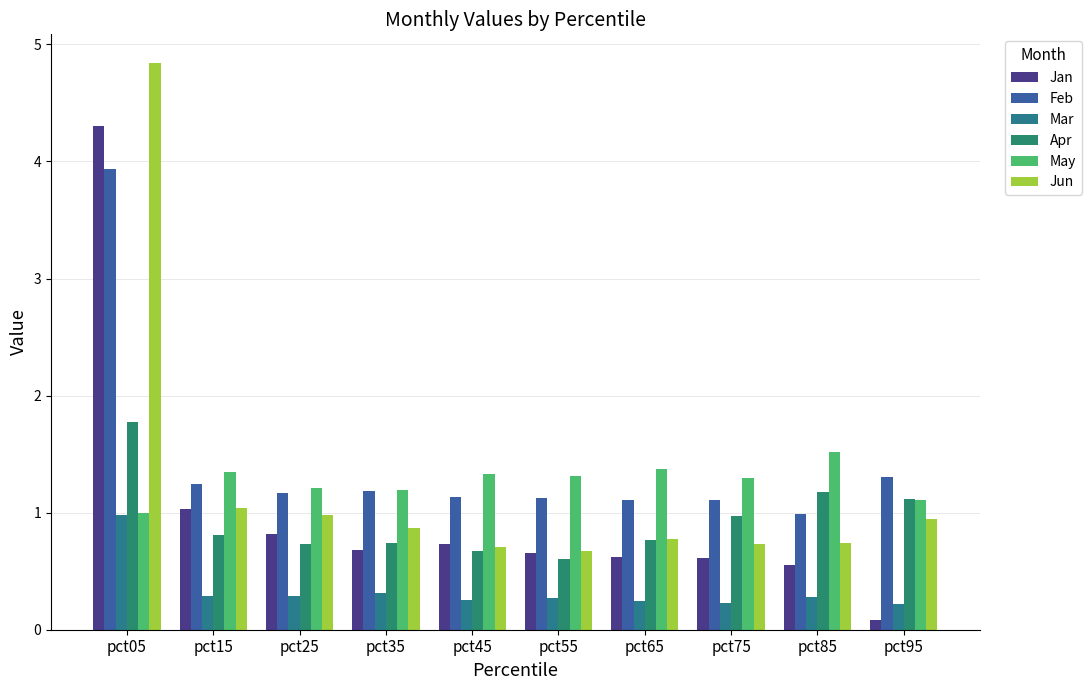

What is the value of the Jan bar at the 10th from the left?

0.1